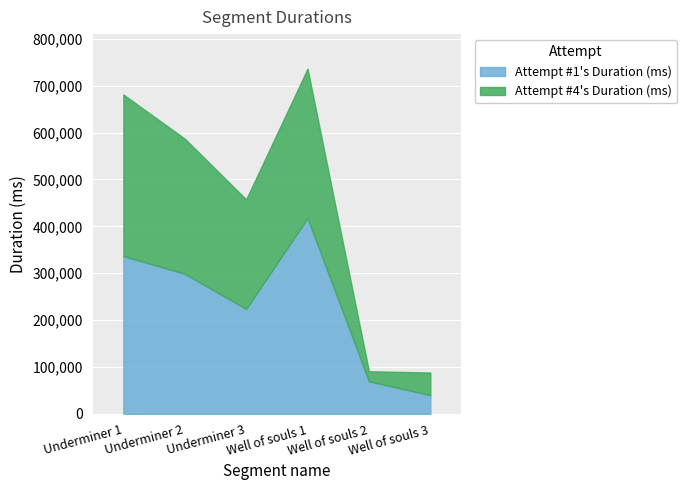

Which series has the largest total across all categories?

Attempt #1's Duration (ms)